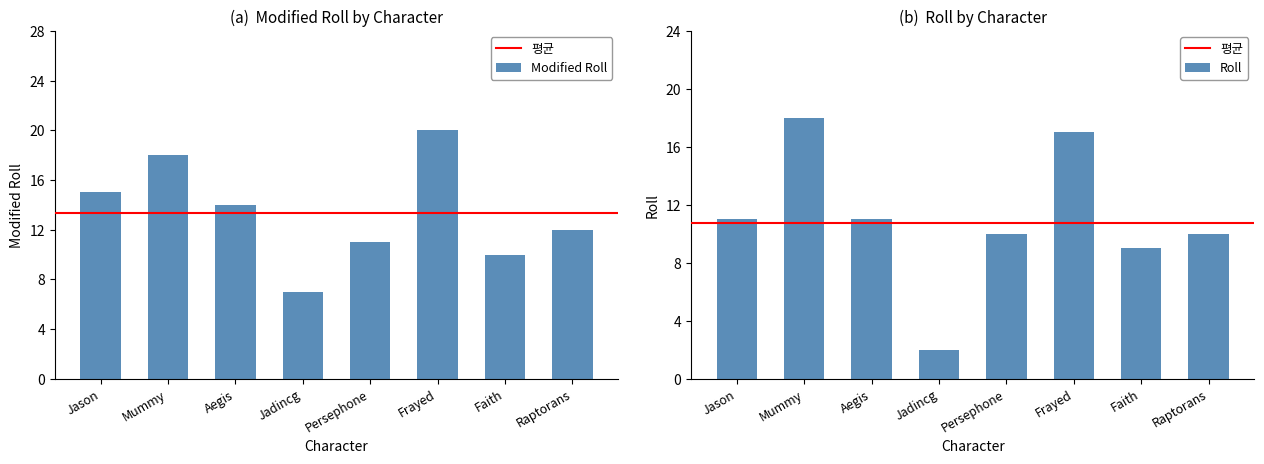

What is the average value of the Modified Roll series?

13